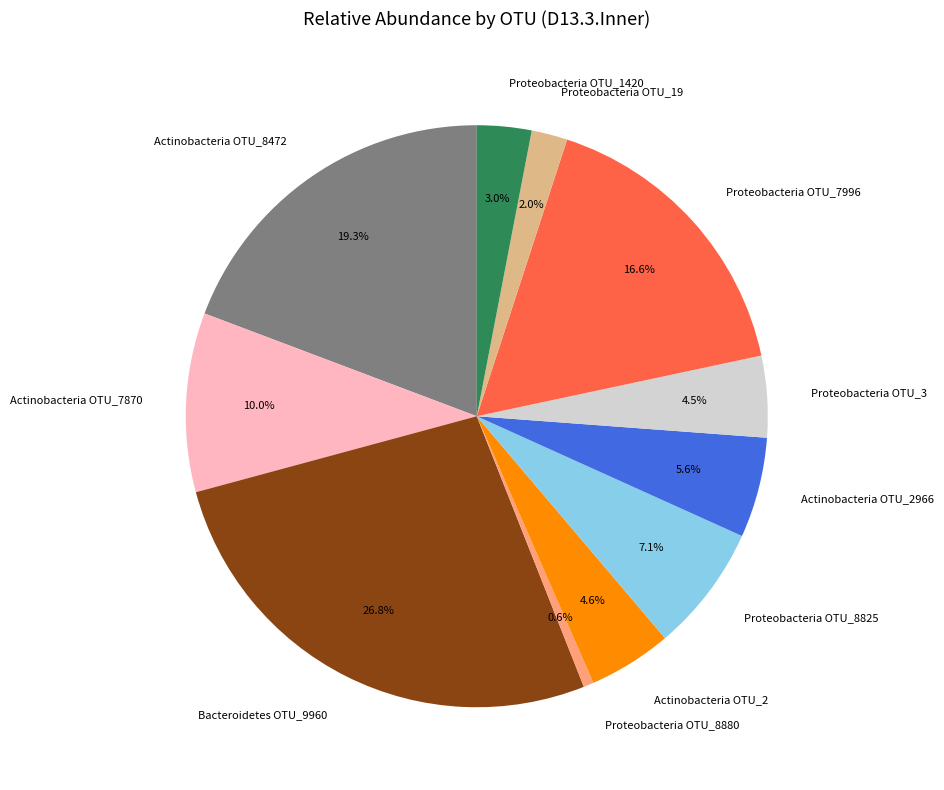

To the nearest percent, what is the combined percentage of Proteobacteria OTU_8825 and Proteobacteria OTU_8880?

8%